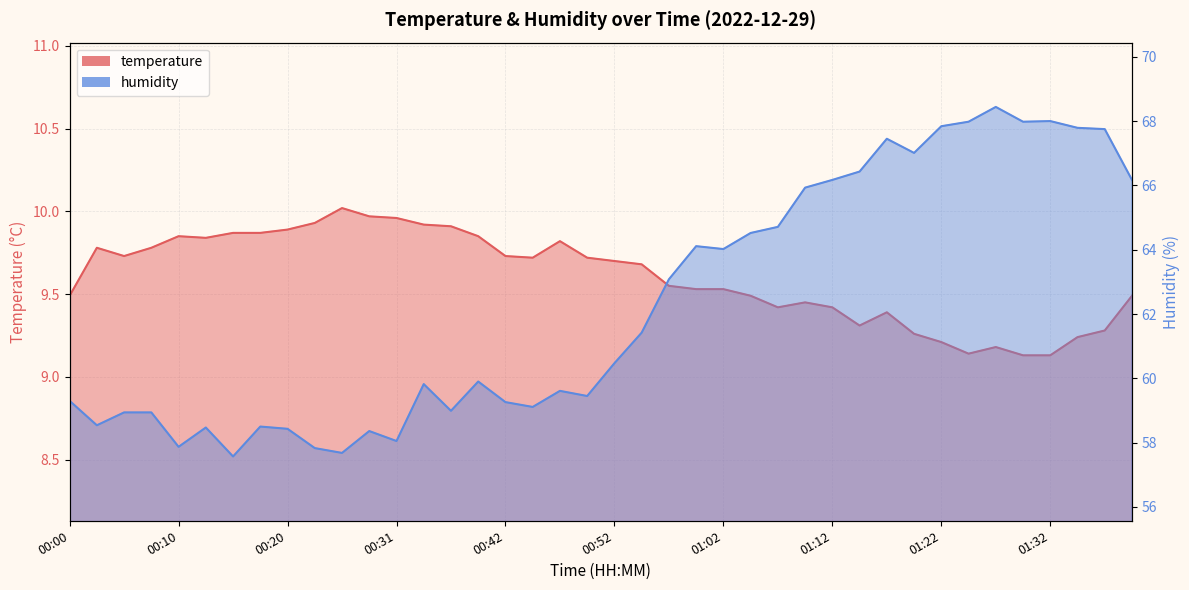

True or false: temperature and humidity cross at least once.

False